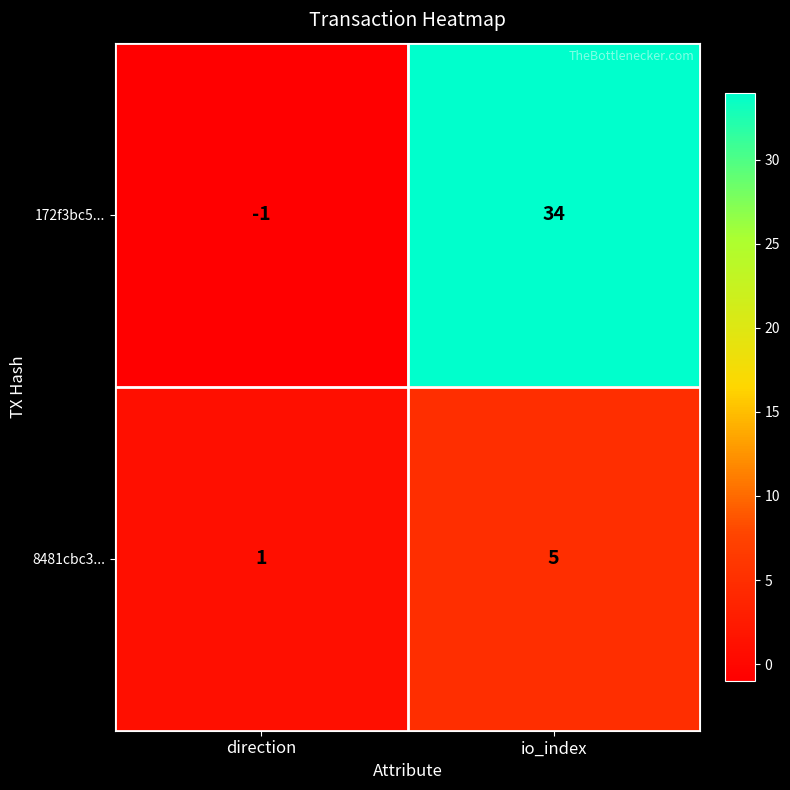

Is the value of 172f3bc5... at io_index greater than the value of 8481cbc3... at io_index?

Yes